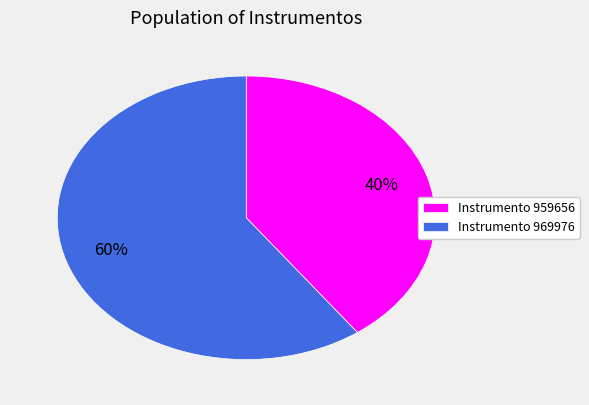

To the nearest percent, what is the difference between the largest and smallest slice percentages?

20%